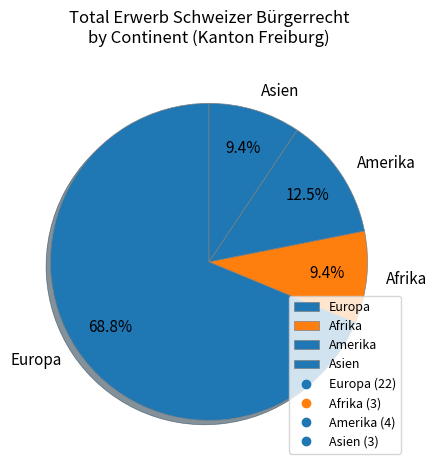

Which category has the biggest portion of the pie?

Europa